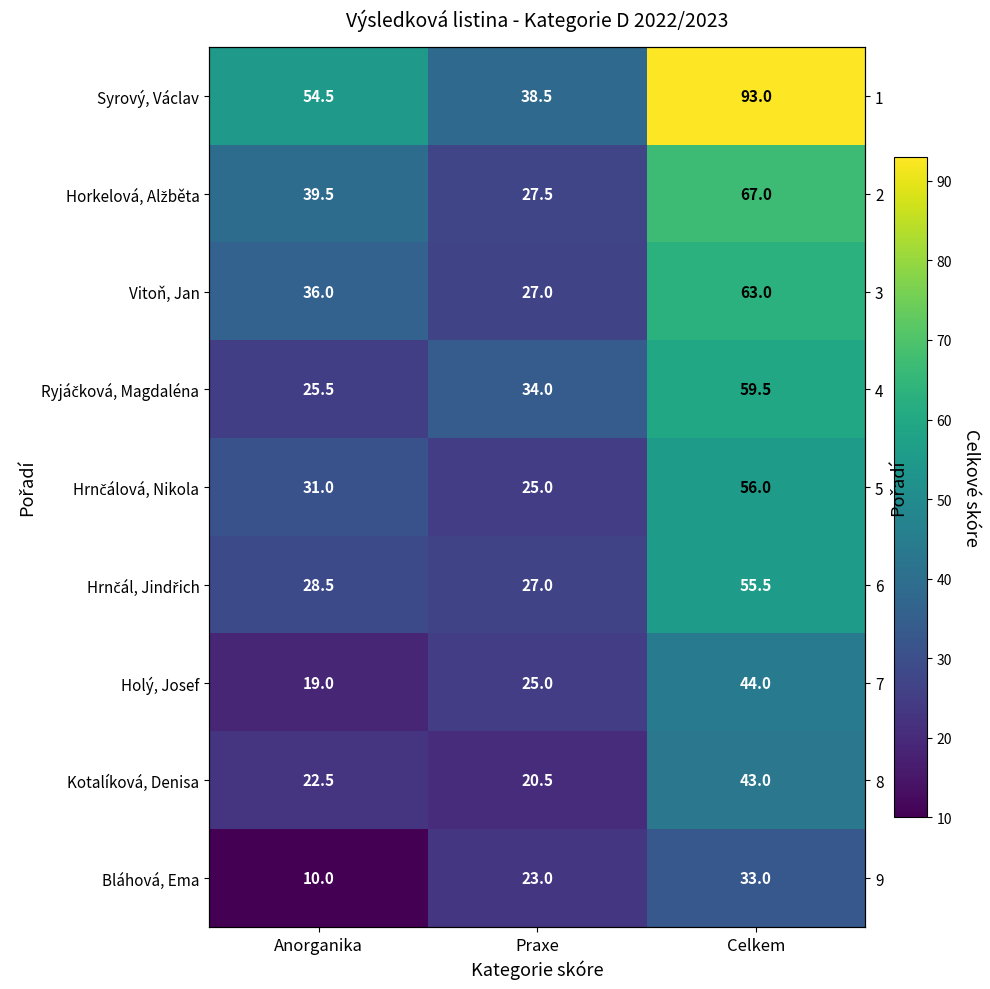

At which label does Kotalíková, Denisa first exceed 22?

Anorganika